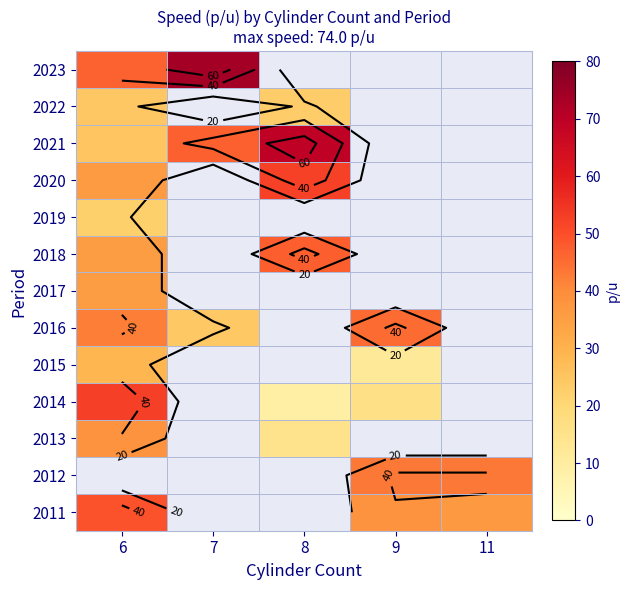

The 2020 series shows 16.7 at 6. True or false?

False